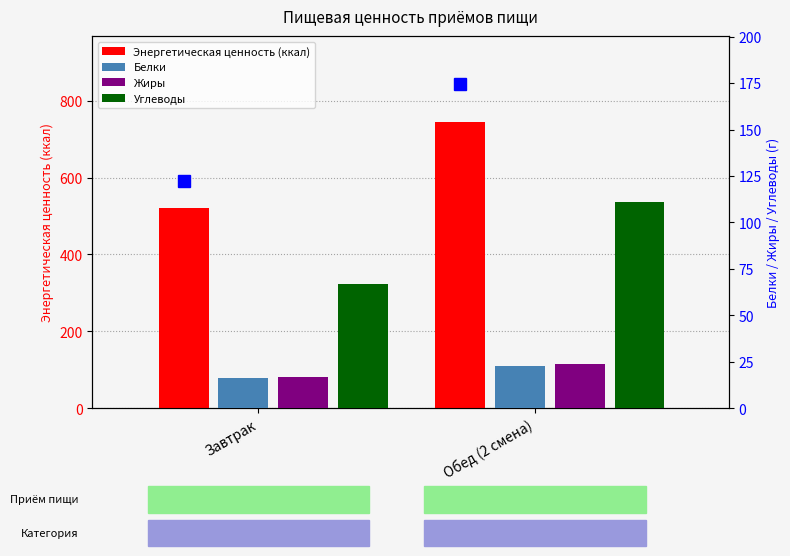

At which category is the sum across all series the highest?

Обед (2 смена)